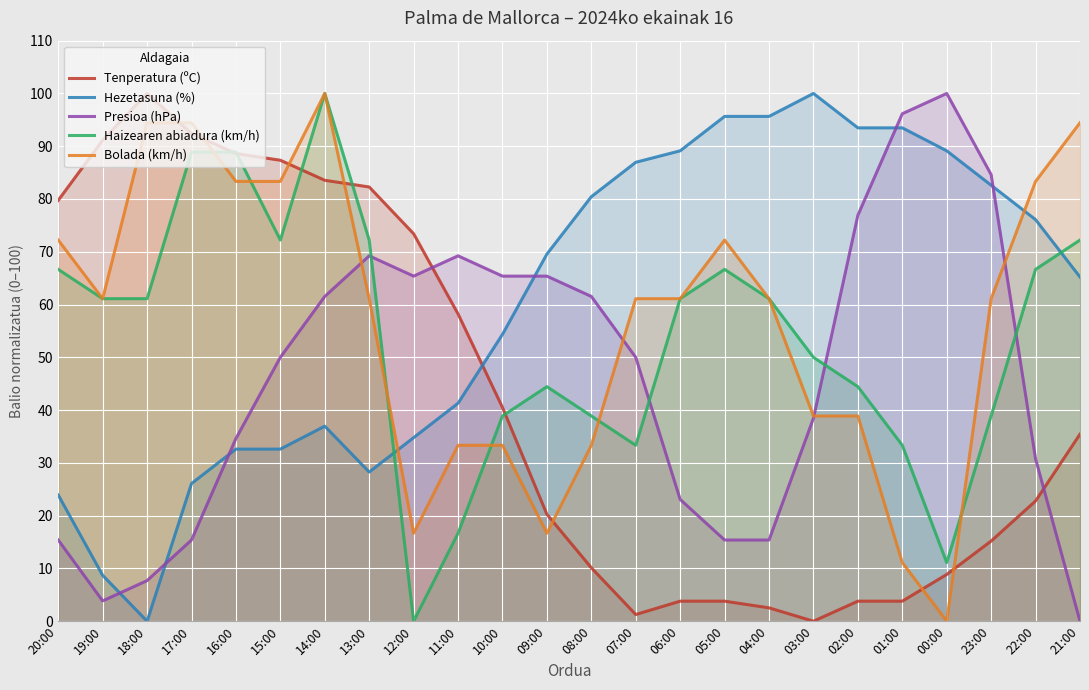

Which series changed the most between 18:00 and 05:00?

Tenperatura (ºC)